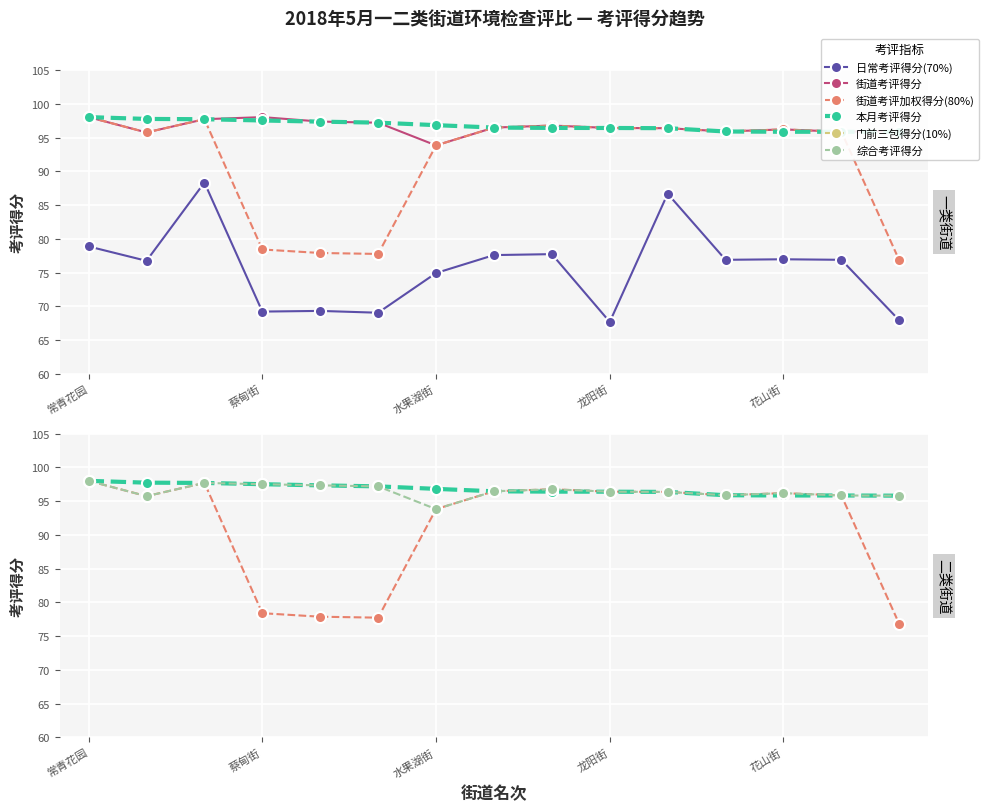

Rank the series by their maximum value, from lowest to highest.

门前三包得分(10%), 日常考评得分(70%), 街道考评得分, 街道考评加权得分(80%), 本月考评得分, 综合考评得分